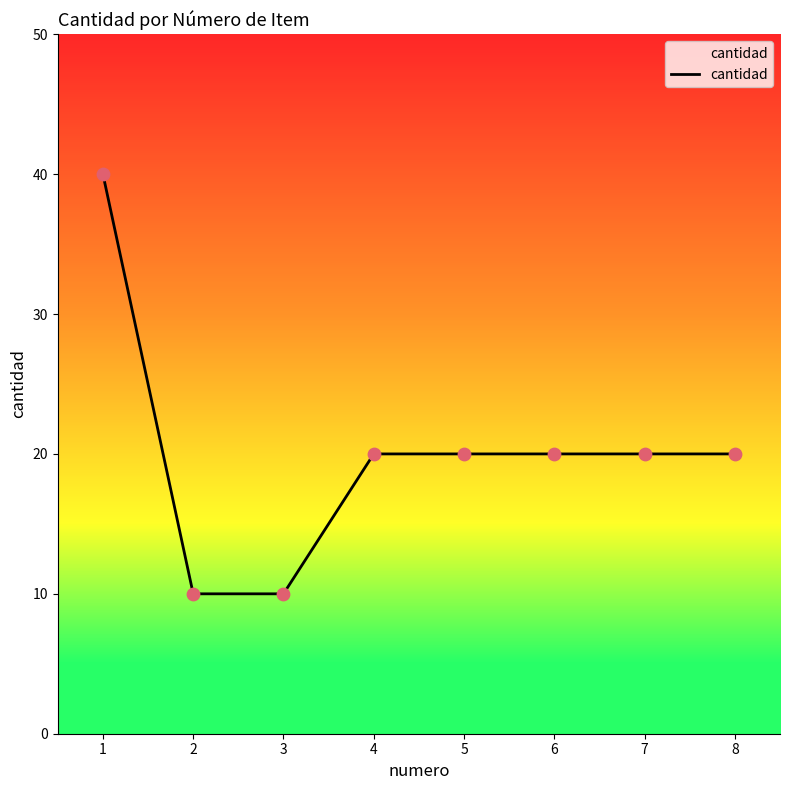

What is the ratio of the value at 4 to the value at 2?

2.0